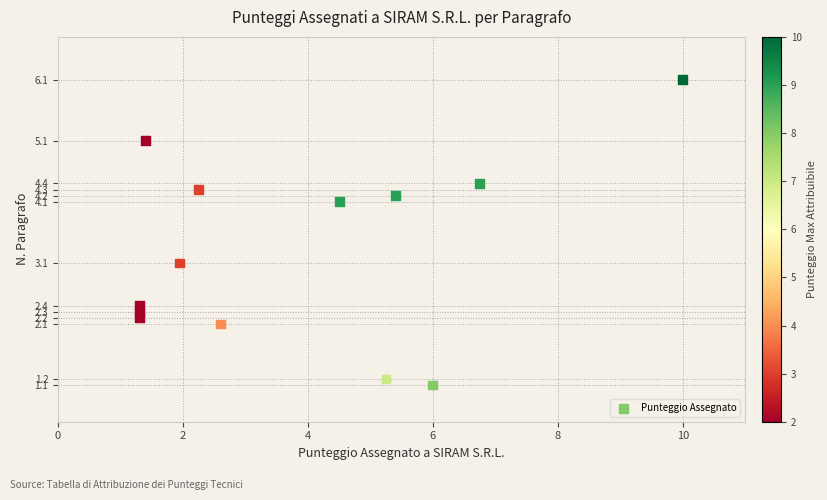

What Y value in the scatter plot is closest to 3?

3.1